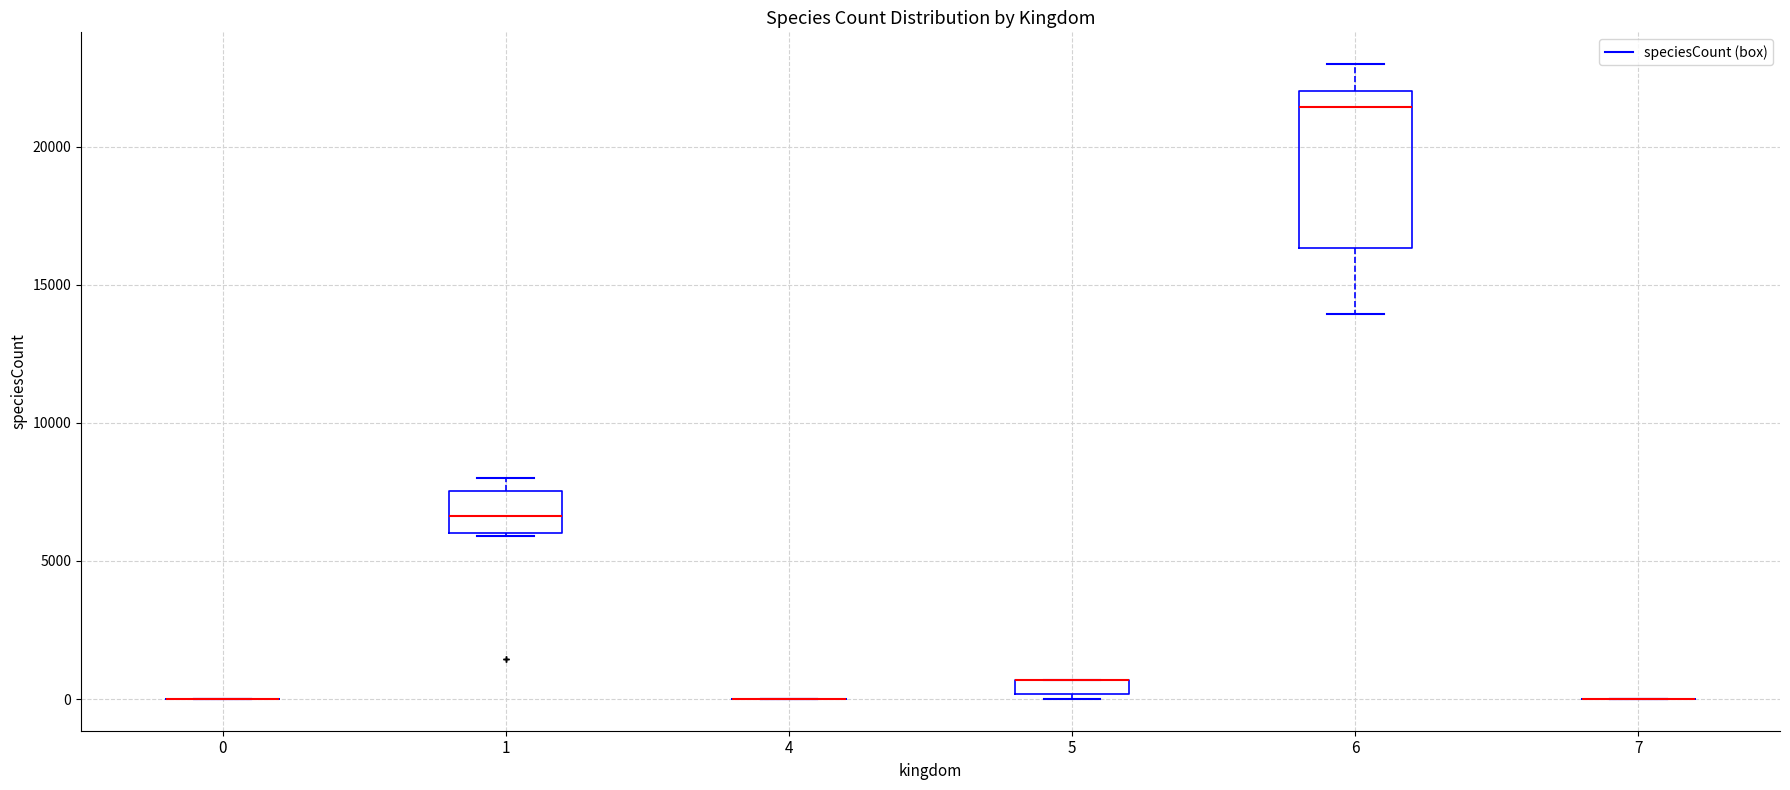

Comparing the boxes themselves (not the whiskers), which one is the tallest?

6